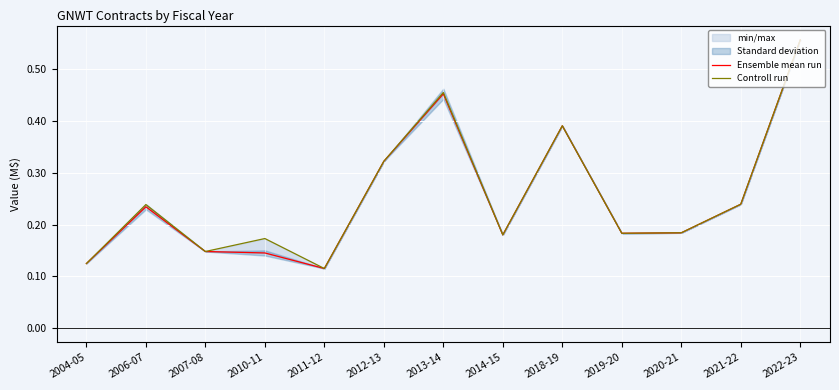

Reading left to right, list all the values displayed in this chart.

Ensemble mean run: 0.1	0.2	0.1	0.1	0.1	0.3	0.5	0.2	0.4	0.2	0.2	0.2	0.6
Controll run: 0.1	0.2	0.1	0.2	0.1	0.3	0.5	0.2	0.4	0.2	0.2	0.2	0.6